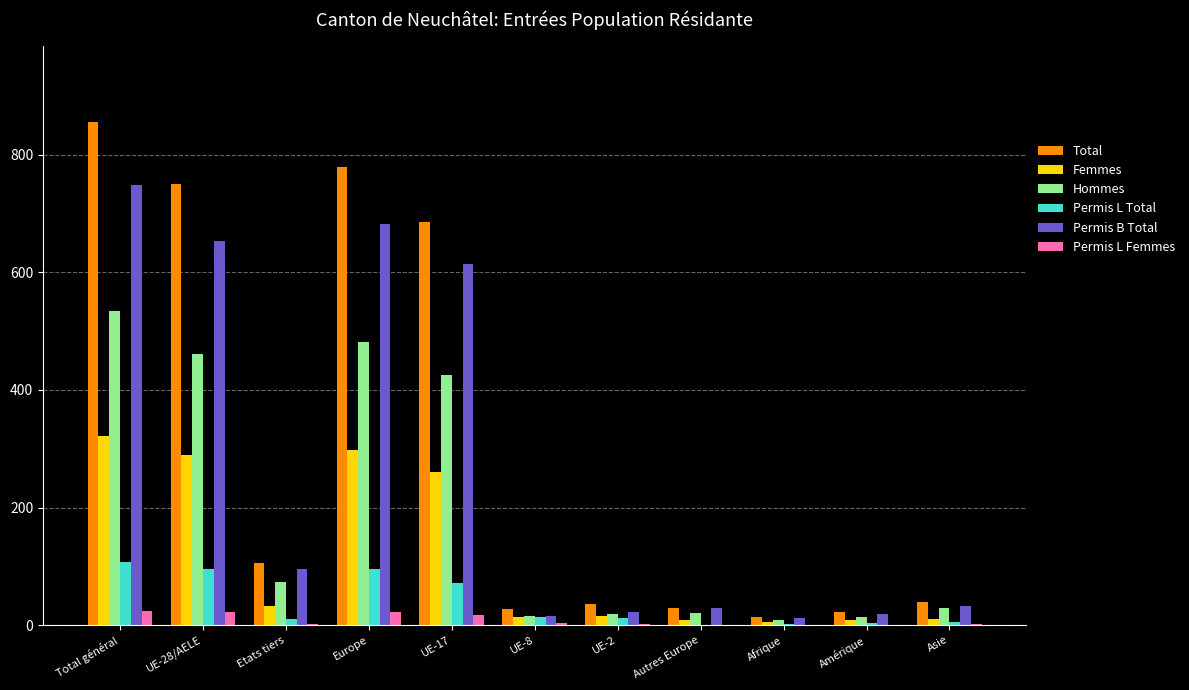

What is the sum of the Permis L Femmes values at Asie and Europe?

24